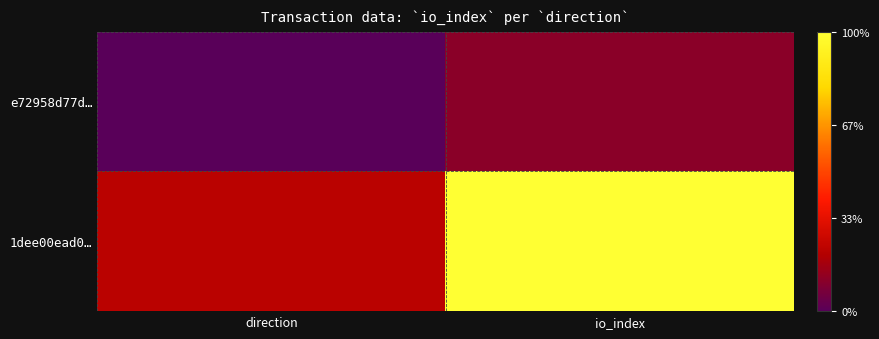

List the series in order of their overall mean, lowest first.

e72958d77d…, 1dee00ead0…